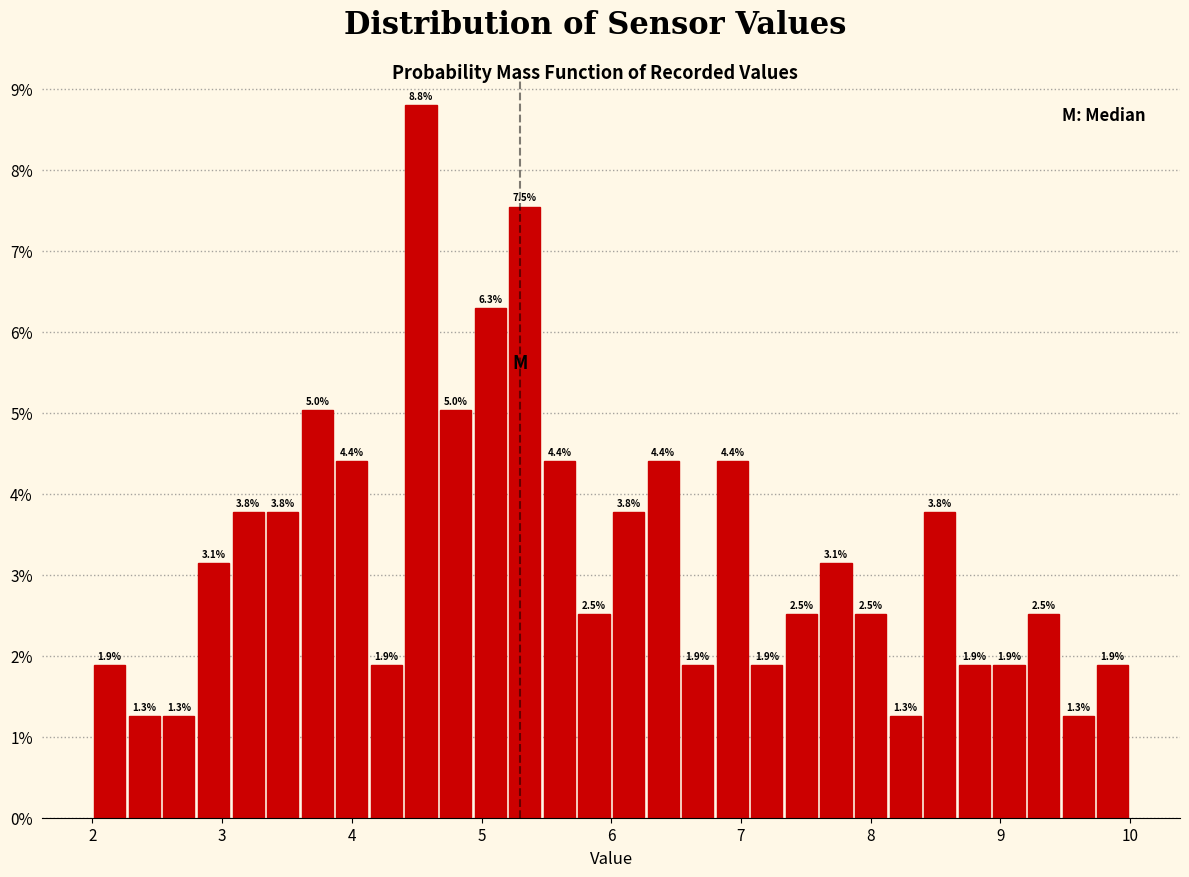

Around what value on the x-axis is the tallest bar? Give the approximate position of its centre, as read against the axis.

4.5